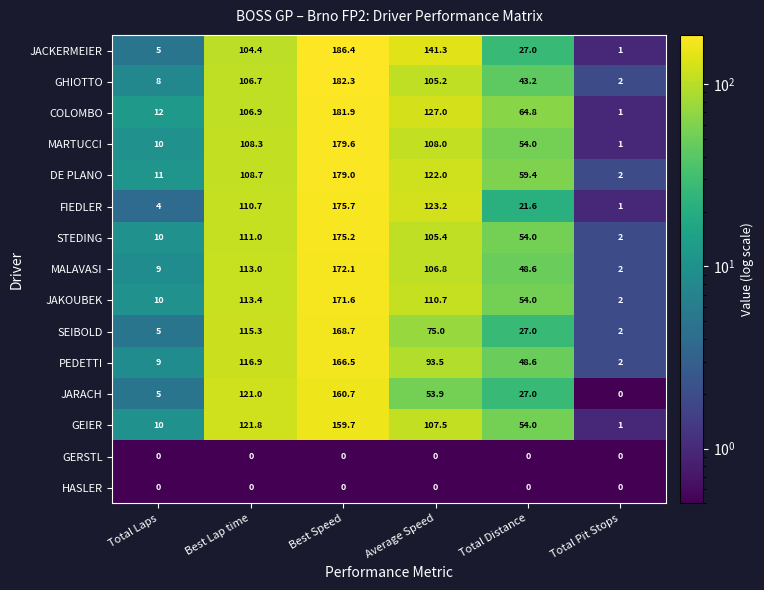

The STEDING series shows 111.0 at Best Lap time. True or false?

True